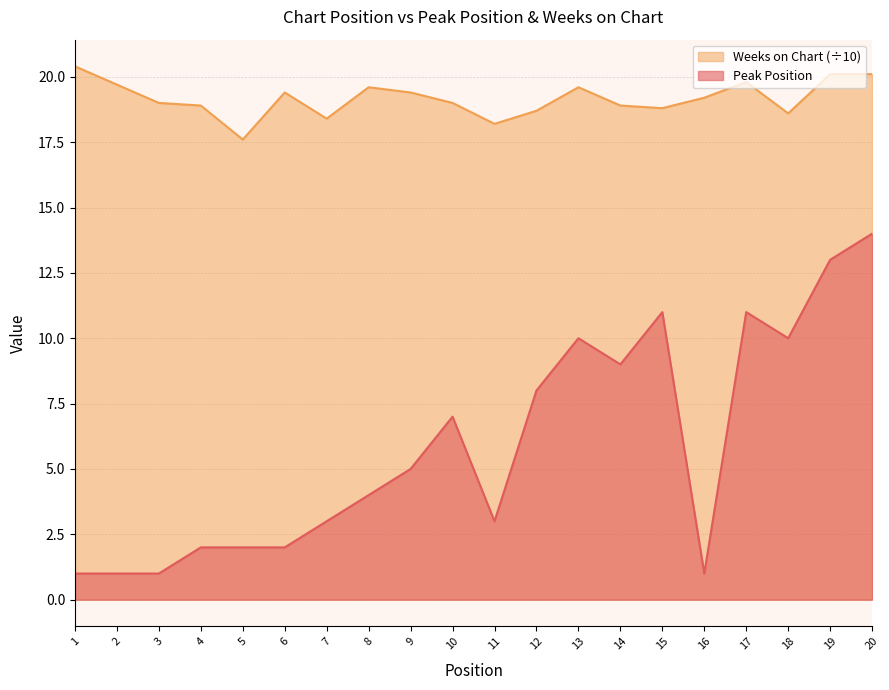

Where is Weeks on Chart nearest to the value 19?

3